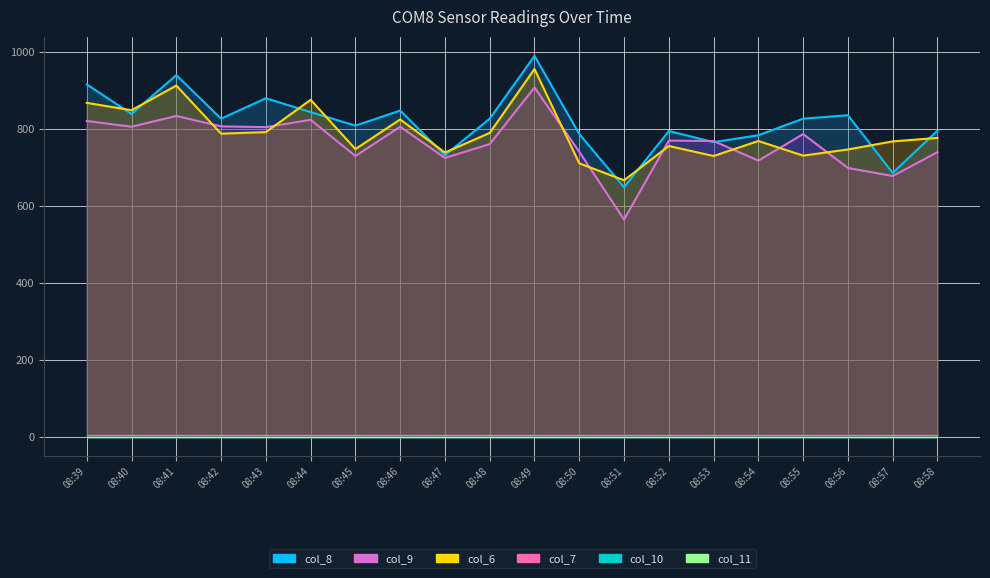

At how many categories does at least one series exceed 521?

20